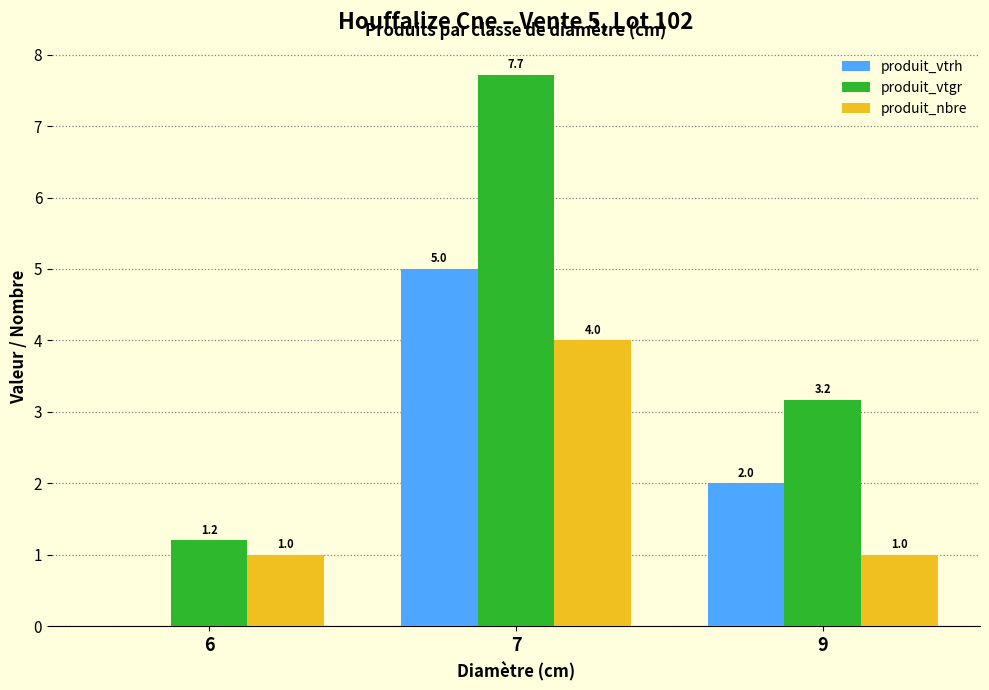

The produit_vtgr series shows 7.7 at 7. True or false?

True